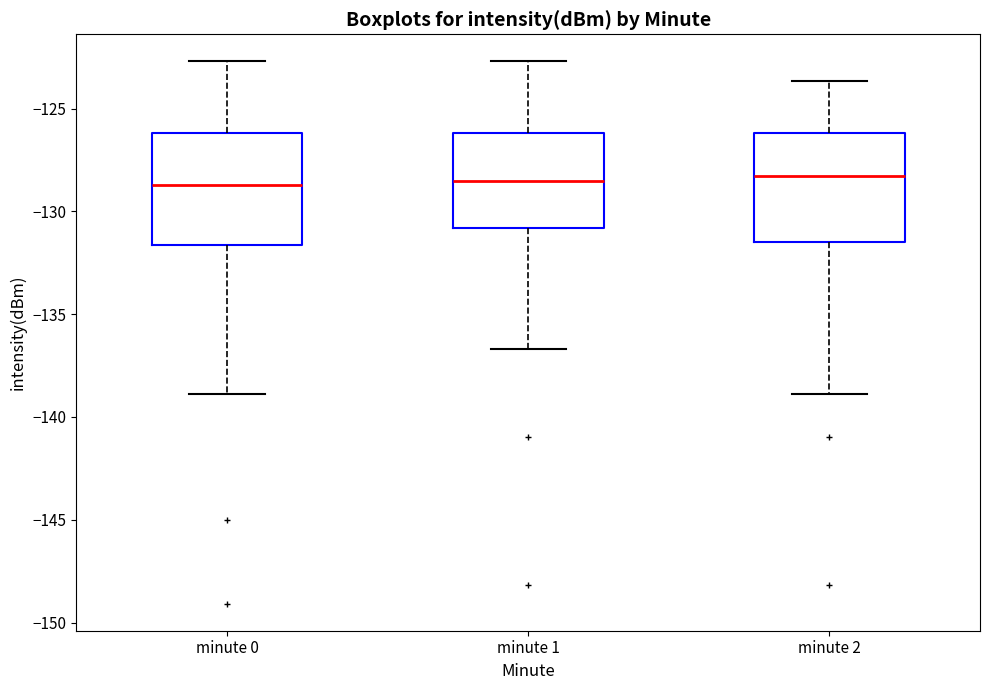

Reading left to right, transcribe this box plot: for each box, give where its median line is, the range the box spans, and where its two whiskers end, as read against the y-axis. The values are not printed on the chart, so give them approximately, as read against the axis.

minute 0: median -128.5, box -131.5 to -126.0, whiskers -139.0 to -122.5
minute 1: median -128.5, box -131.0 to -126.0, whiskers -136.5 to -122.5
minute 2: median -128.5, box -131.5 to -126.0, whiskers -139.0 to -123.5